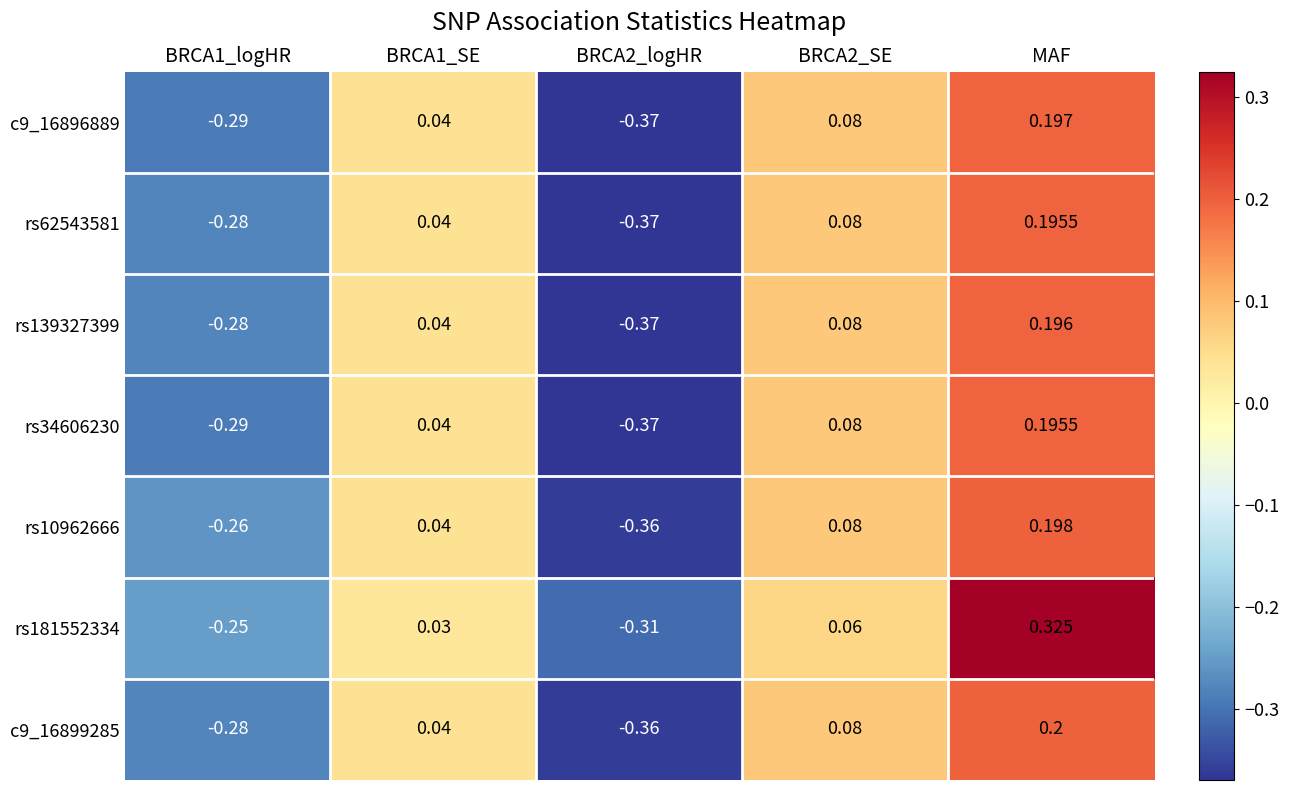

At which label does rs139327399 reach its peak?

MAF